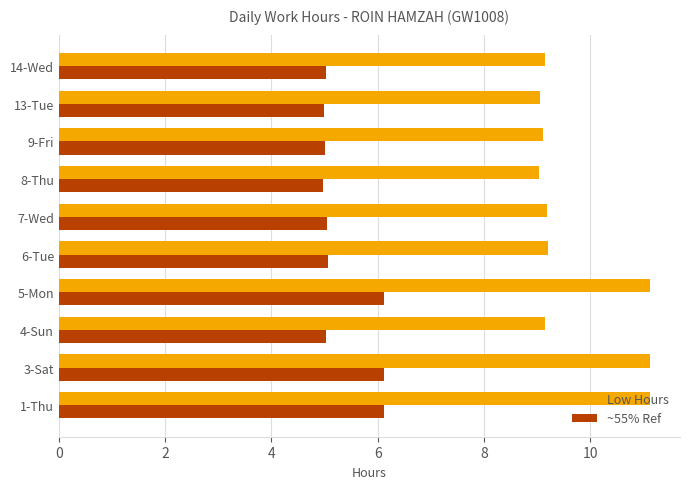

What is the difference between the maximum and second lowest values in the ~55% Ref series?

1.1